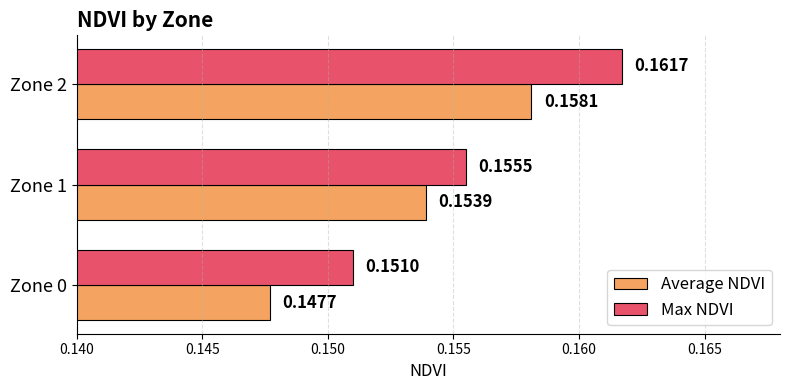

List the labels in order of Average NDVI value, smallest first.

Zone 0, Zone 1, Zone 2